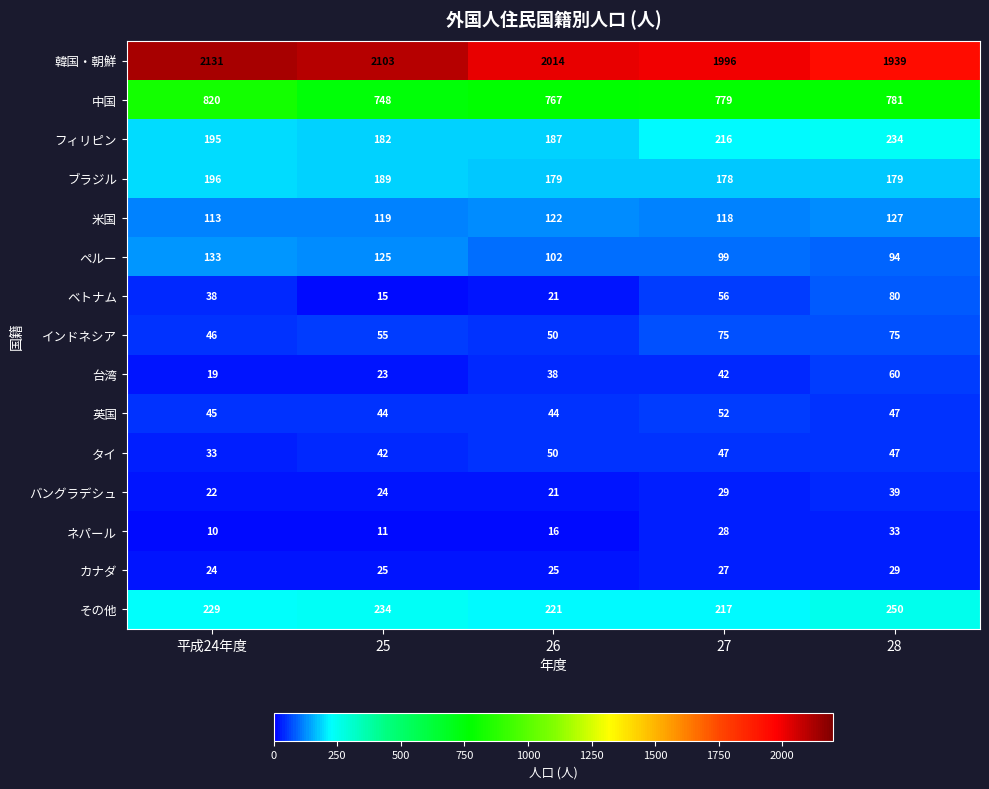

At which category is the sum across all series the highest?

平成24年度